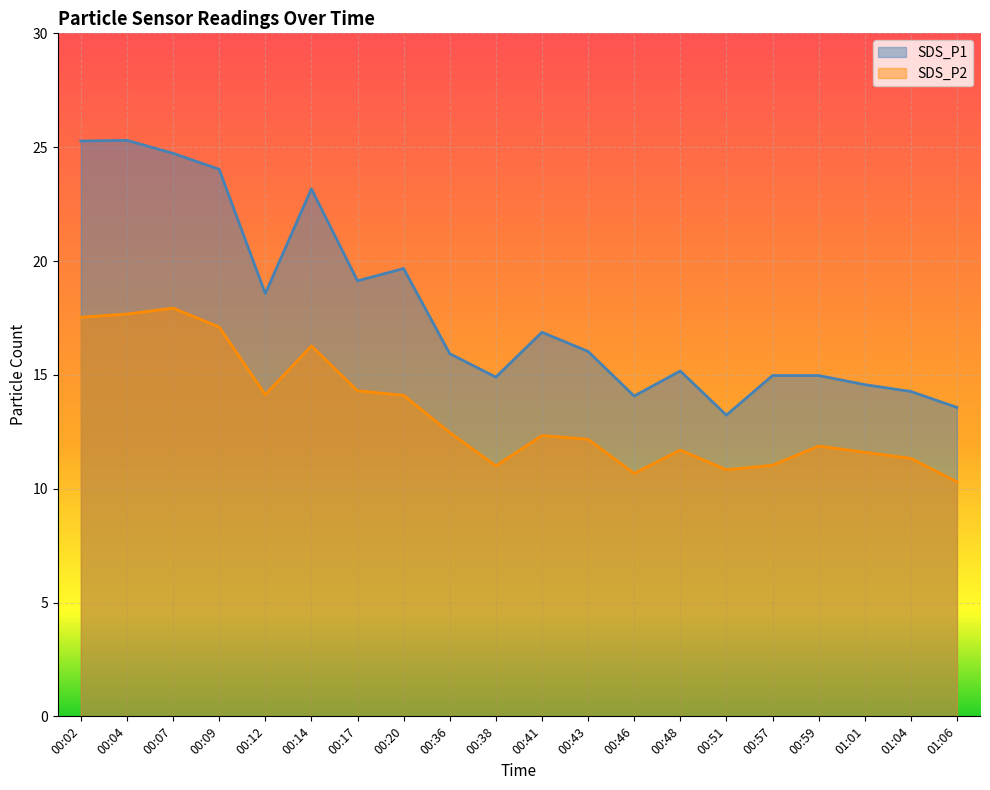

How many lines are shown in the chart?

2